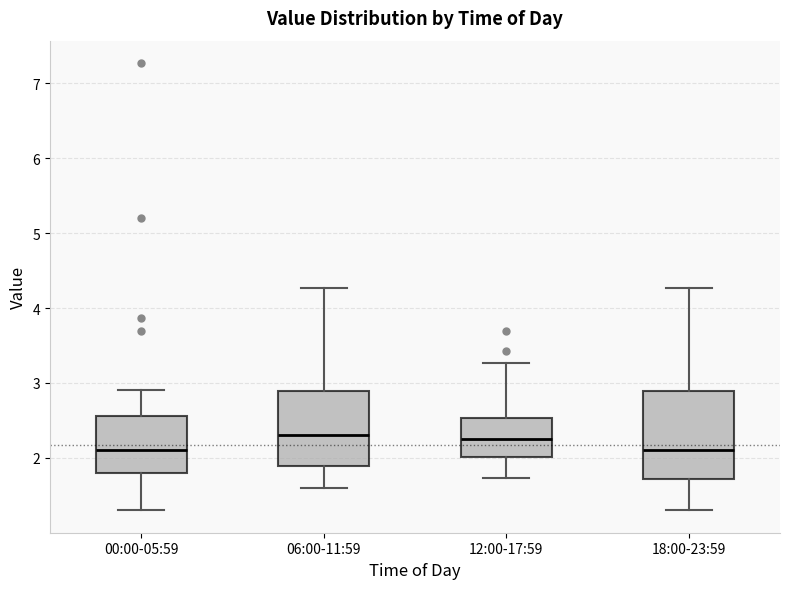

Where does the upper whisker of the box for 18:00-23:59 end on the y-axis? The values are not printed on the chart, so give them approximately, as read against the axis.

4.3